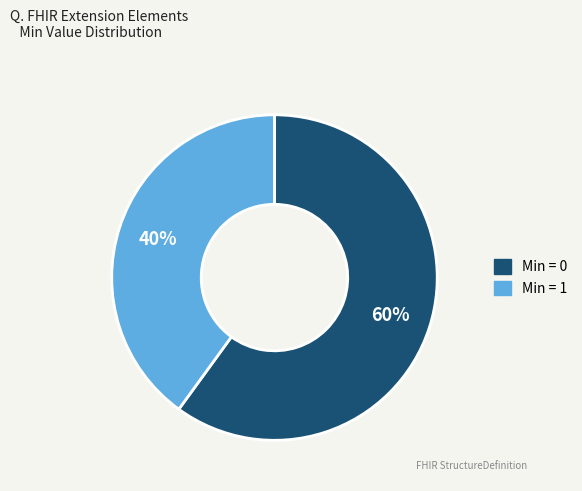

Does any single category account for the majority?

Yes